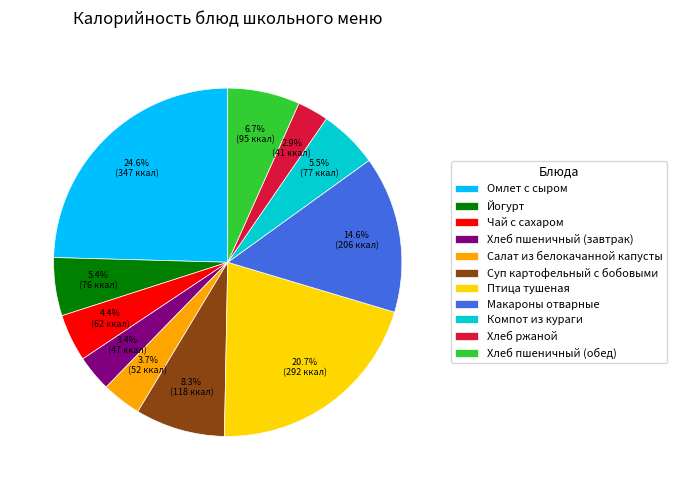

To the nearest percent, what portion does Хлеб пшеничный (обед) represent?

7%